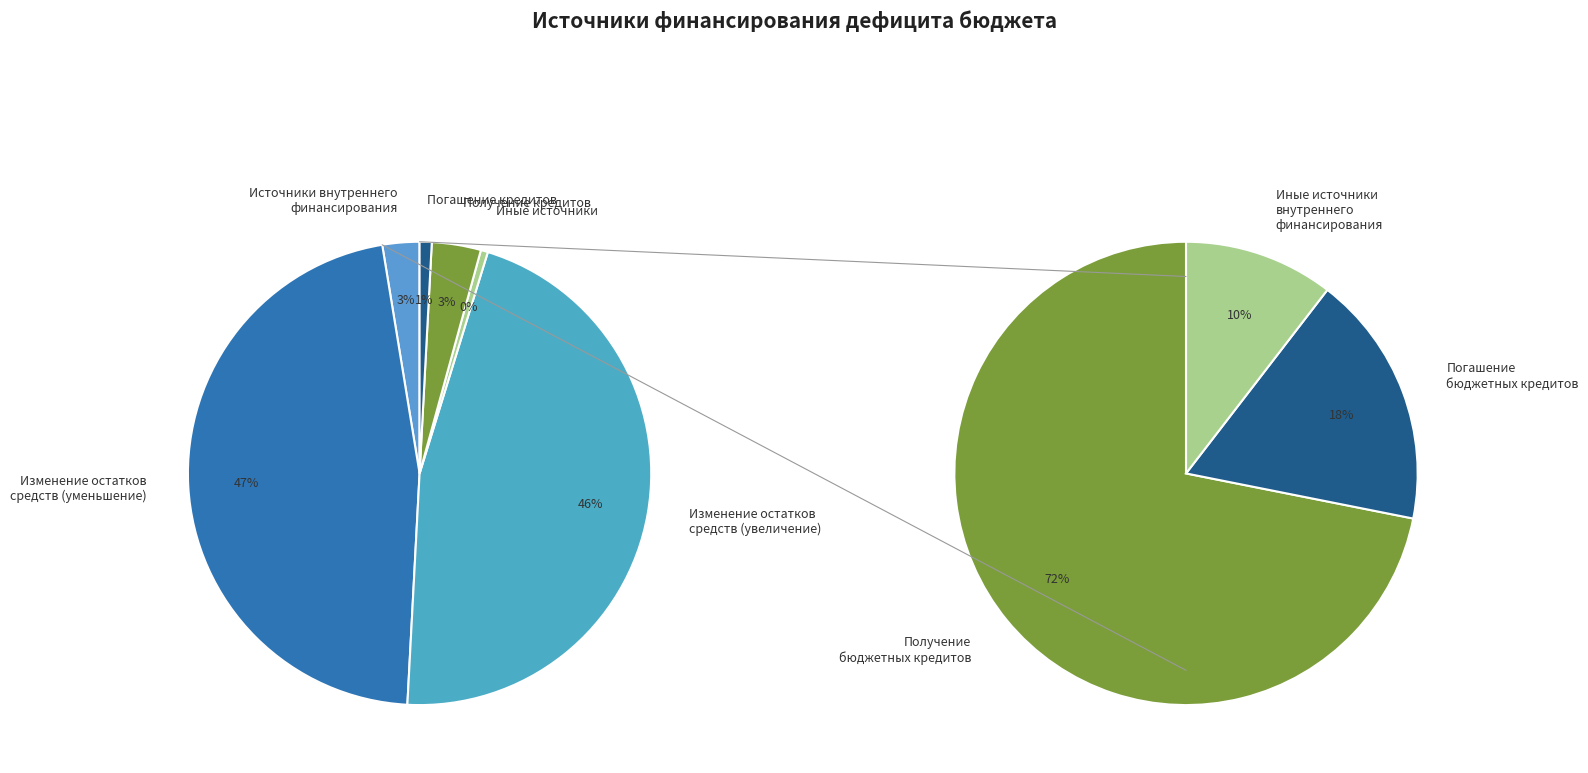

To the nearest percent, what is the difference between the largest and smallest slice percentages?

46%